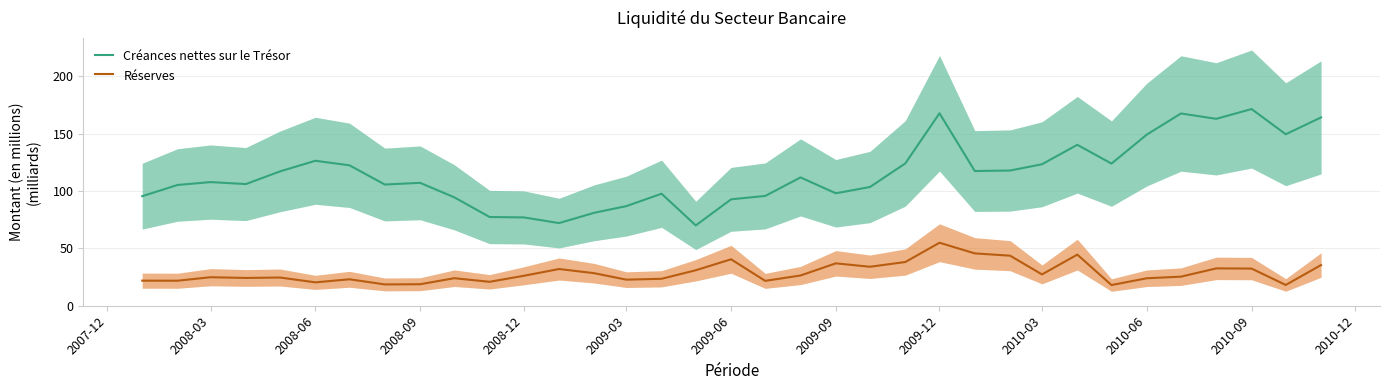

Count the number of data series in this chart.

2